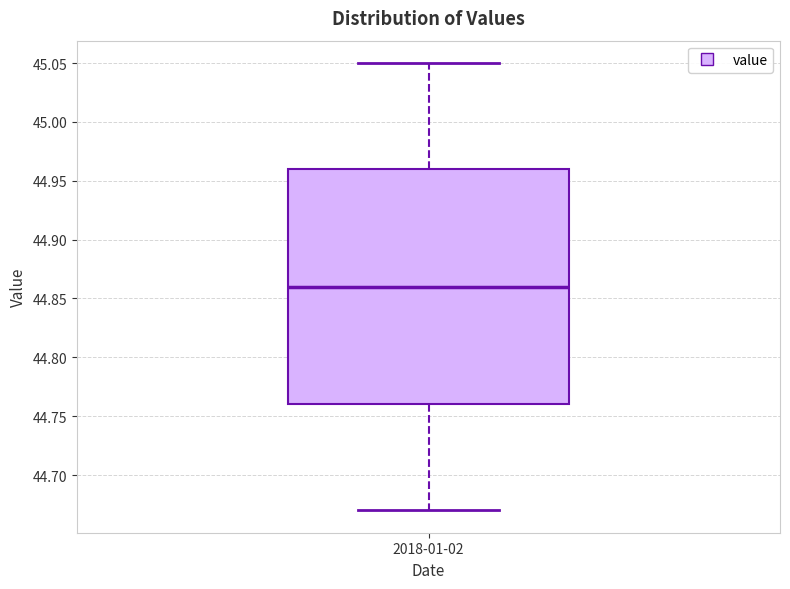

Transcribe this box plot: give where the median line is, the range the box spans, and where the two whiskers end, as read against the y-axis. The values are not printed on the chart, so give them approximately, as read against the axis.

median 44.86, box 44.76 to 44.96, whiskers 44.67 to 45.05